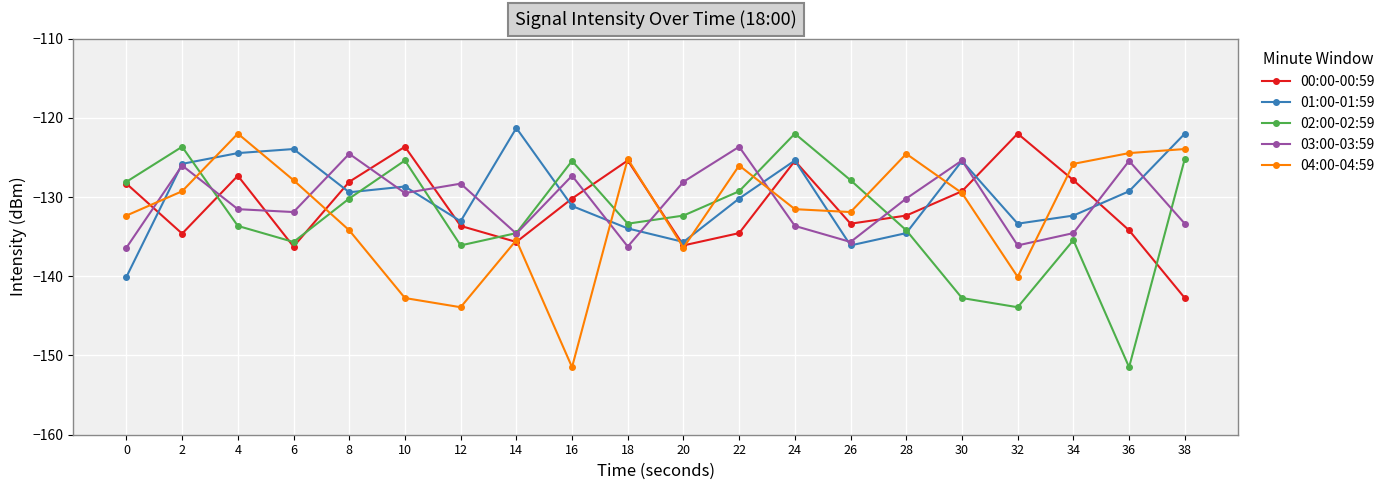

The value of 03:00-03:59 at 14 is -134.6. True or false?

True